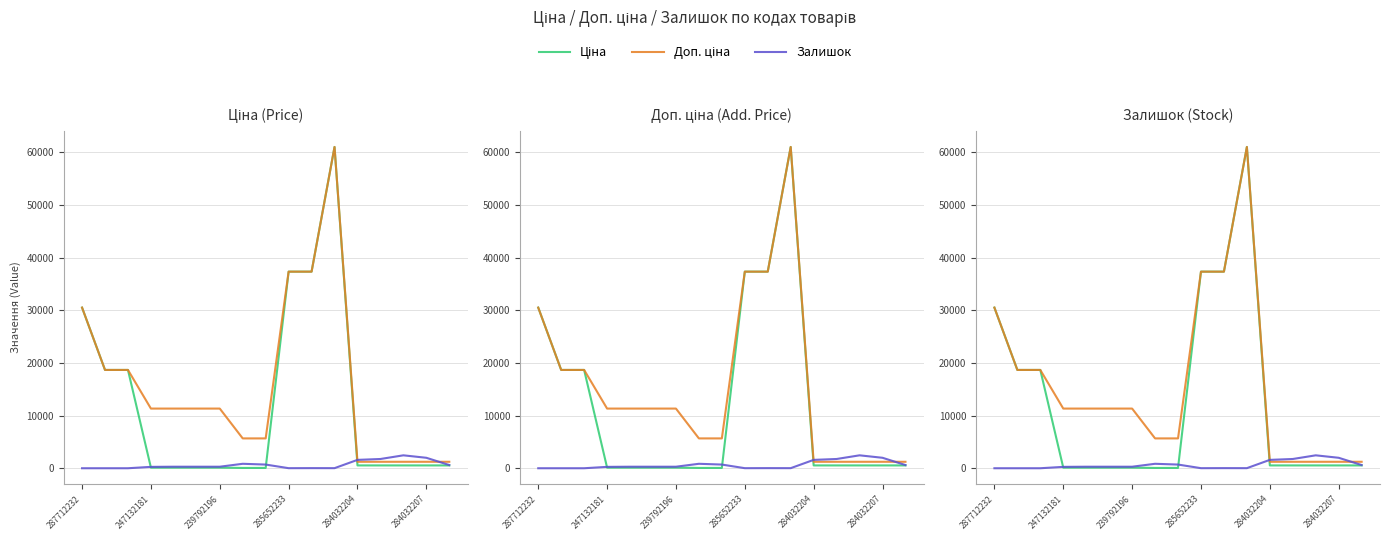

List the series in order of their peak value, lowest first.

Залишок, Ціна, Доп. ціна